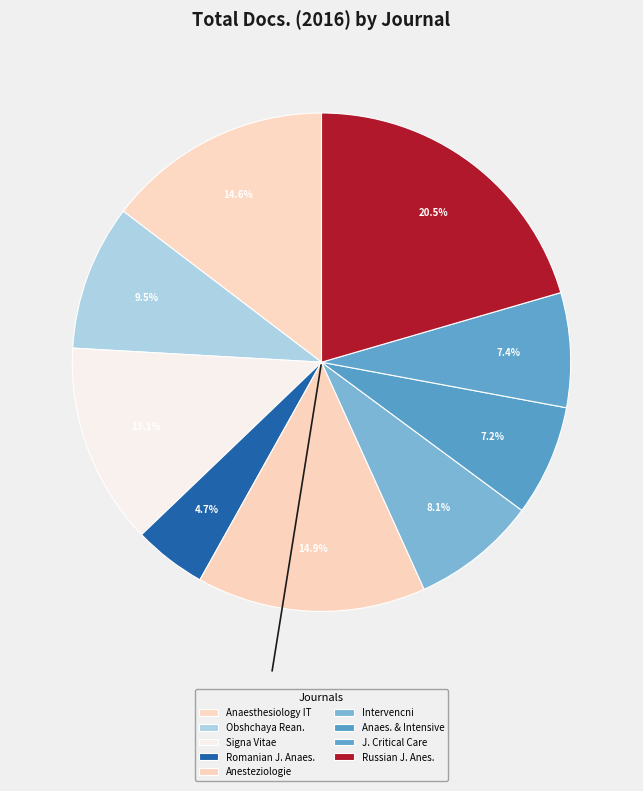

Rank the categories by value from lowest to highest.

Romanian Journal of Anaesthesia, Anaesthesiology and Intensive Care, Journal of Critical Care Medicine, Intervencni a Akutni Kardiologie, Obshchaya Reanimatologiya, Signa Vitae, Anaesthesiology Intensive Therapy, Anesteziologie a Intenzivni Medicina, Russian Journal of Anesthesiology